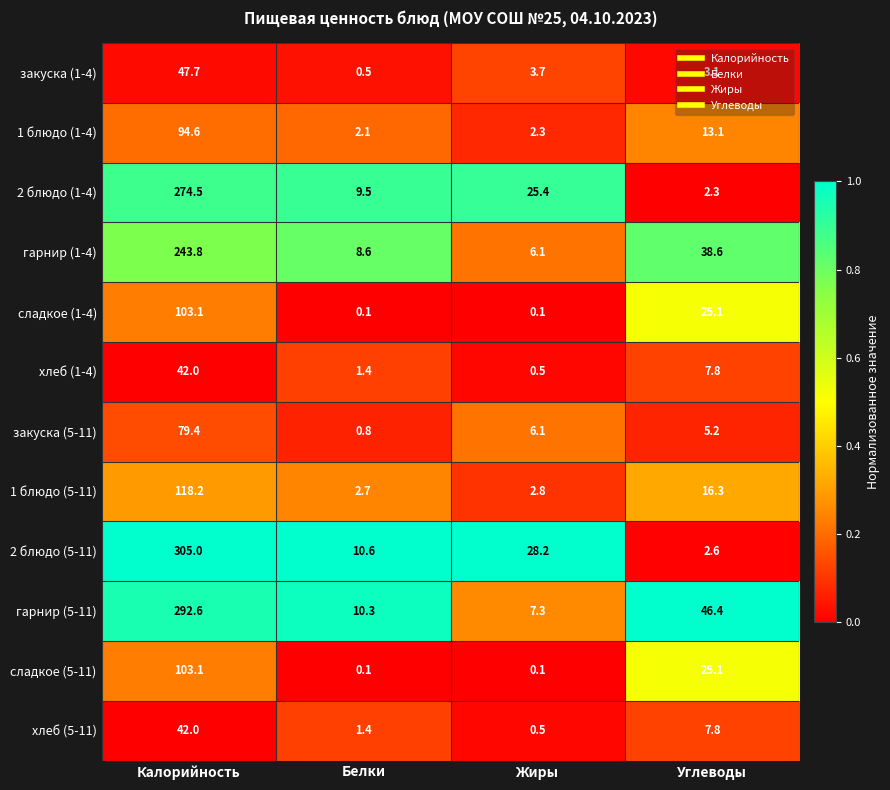

What is the difference between the maximum and minimum values in the хлеб (5-11) series?

41.5